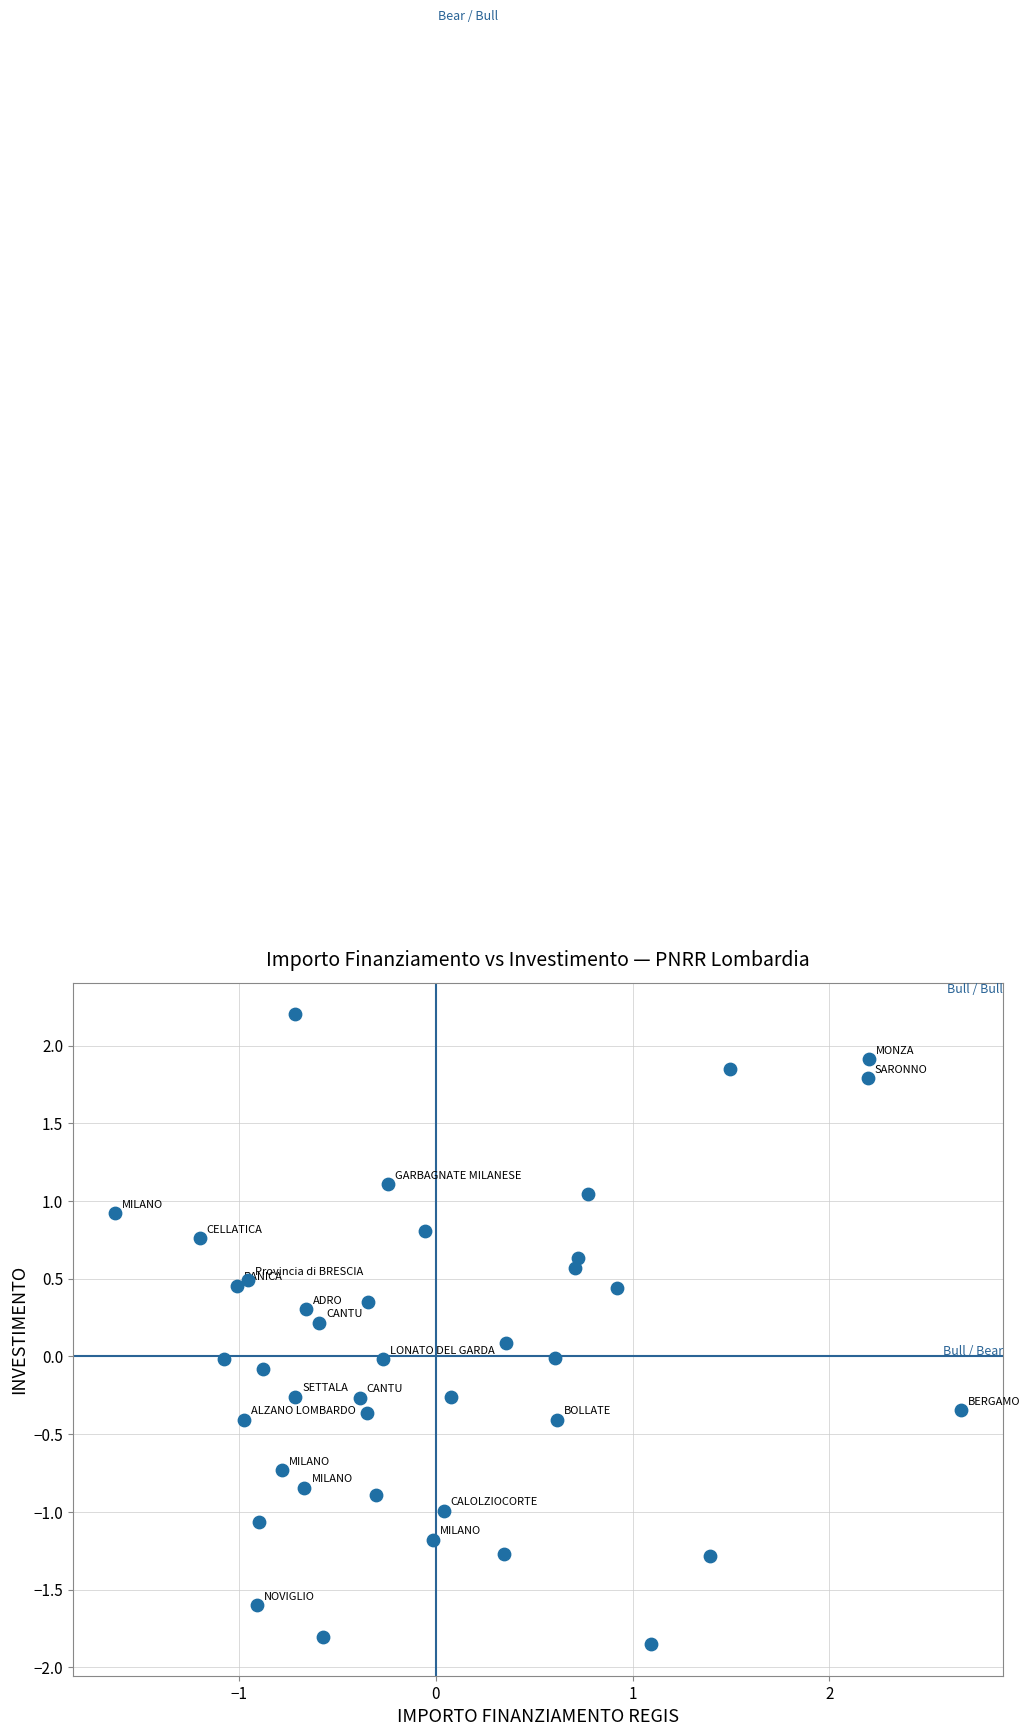

What is the range of Y values (max minus min)?

4.1